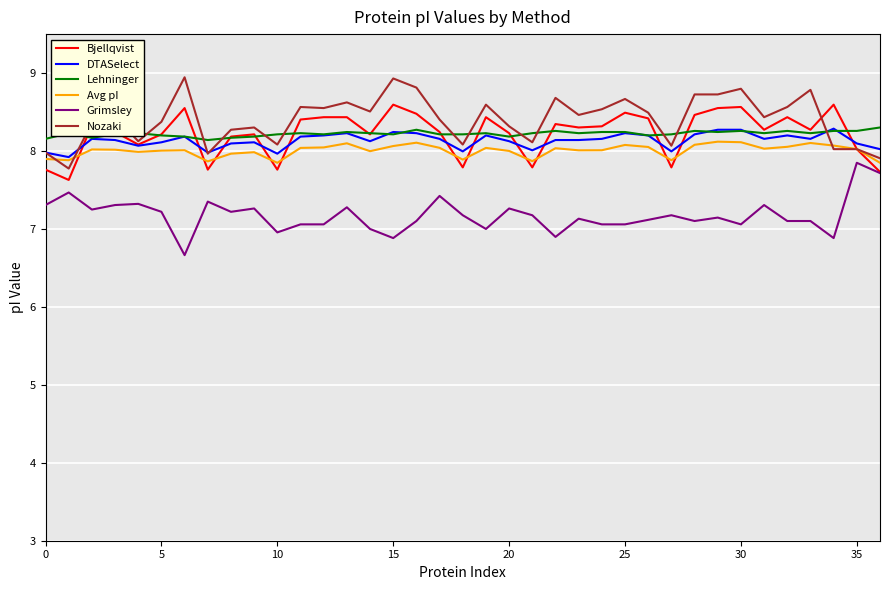

True or false: Nozaki and Grimsley cross at least once.

False